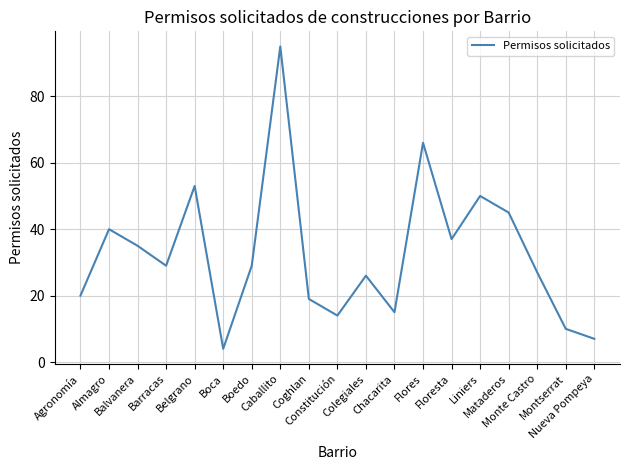

What is the greatest value displayed?

95